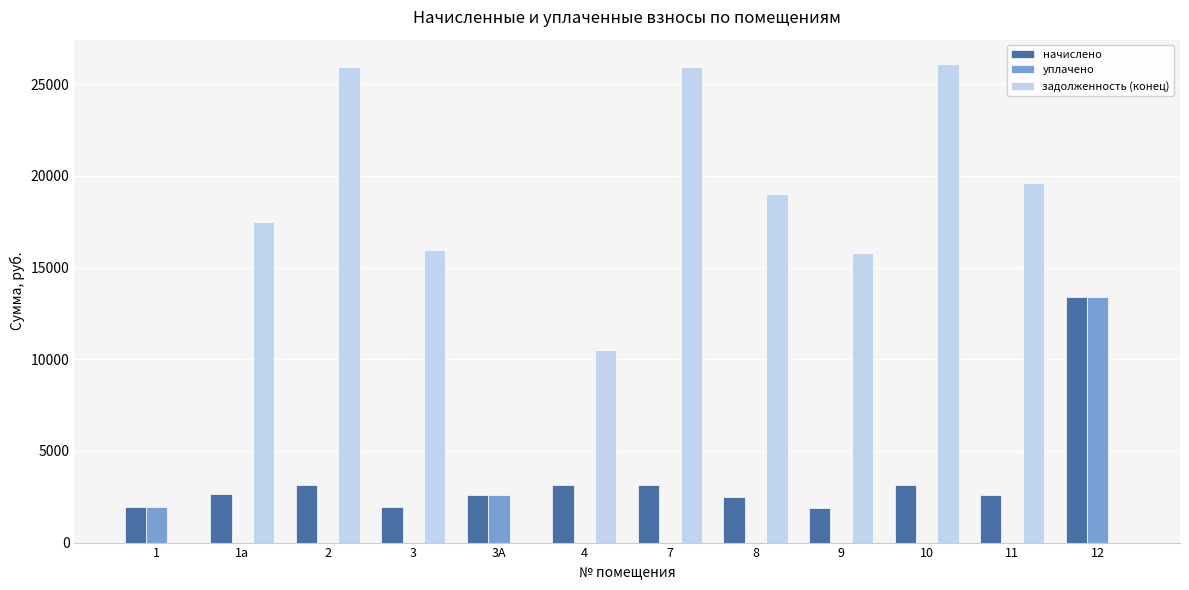

Which series has the largest total across all categories?

задолженность (конец)